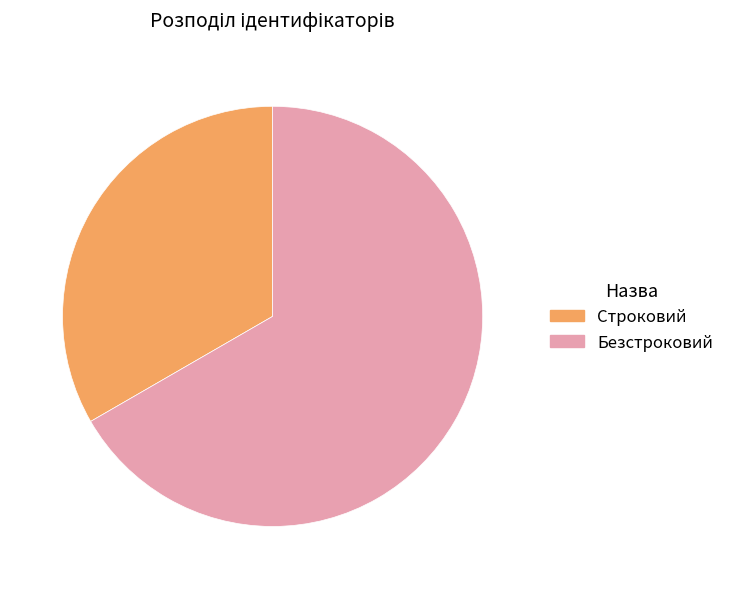

Is the sum of Безстроковий and Строковий greater than half?

Yes